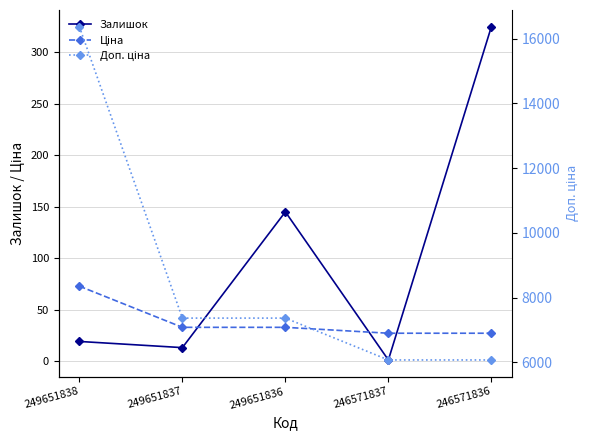

True or false: Залишок and Ціна cross at least once.

True